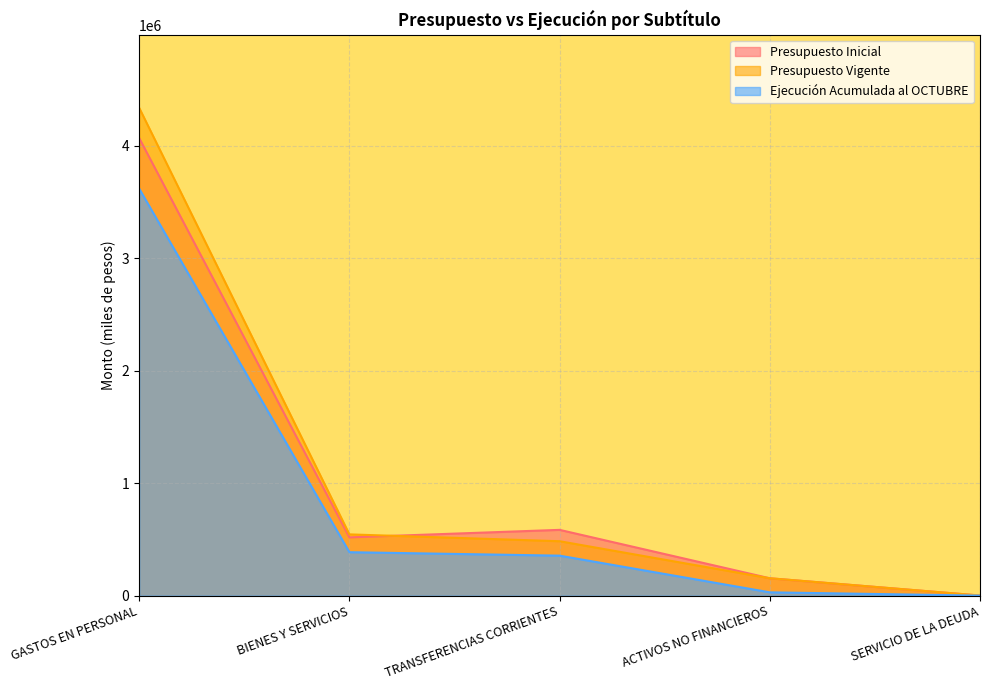

Is the value of Presupuesto Inicial at SERVICIO DE LA DEUDA greater than the value of Ejecución Acumulada al OCTUBRE at TRANSFERENCIAS CORRIENTES?

No